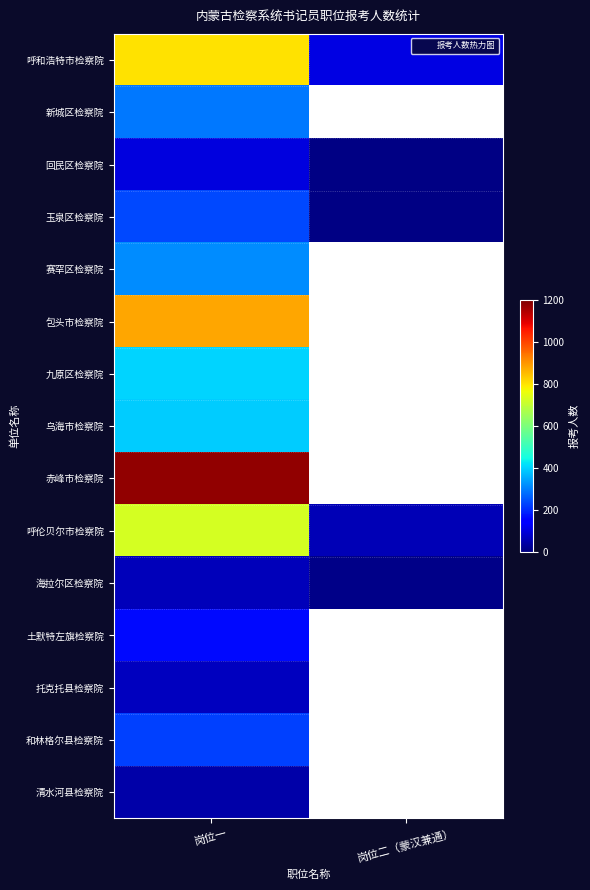

Which category has the highest value across all series?

岗位一